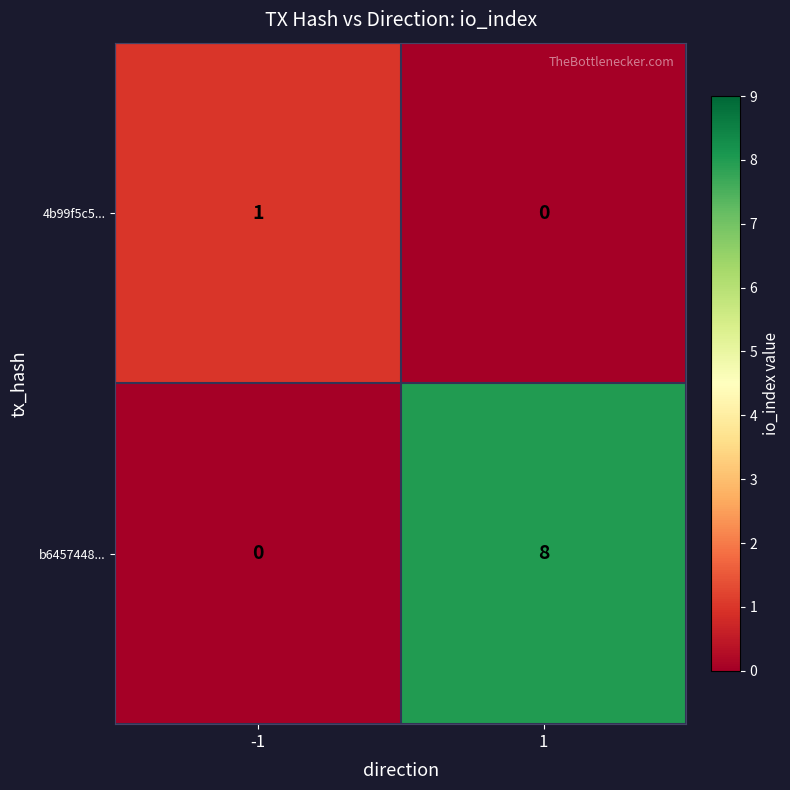

Rank the series by their average value, from highest to lowest.

b6457448..., 4b99f5c5...